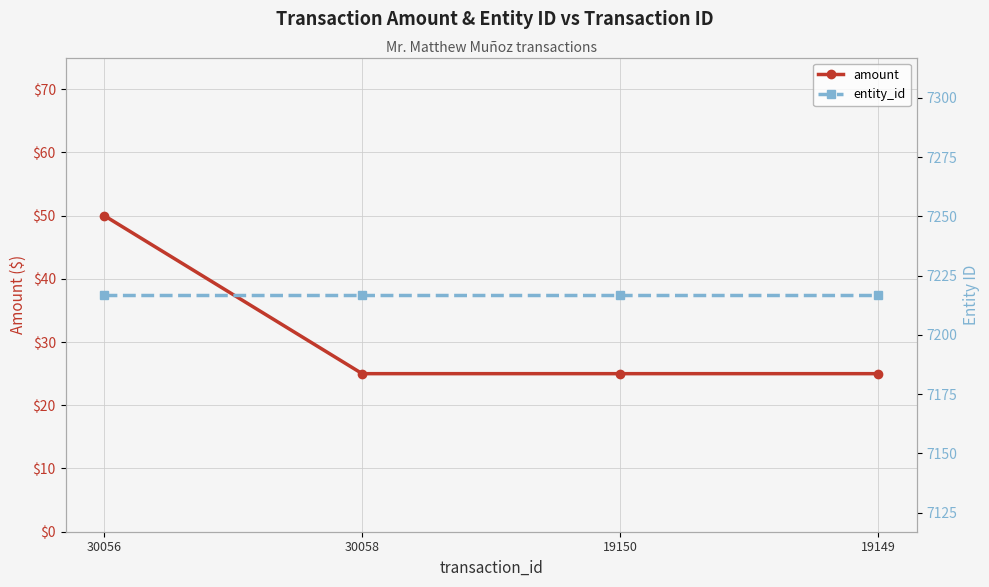

True or false: amount and entity_id intersect in this chart.

False